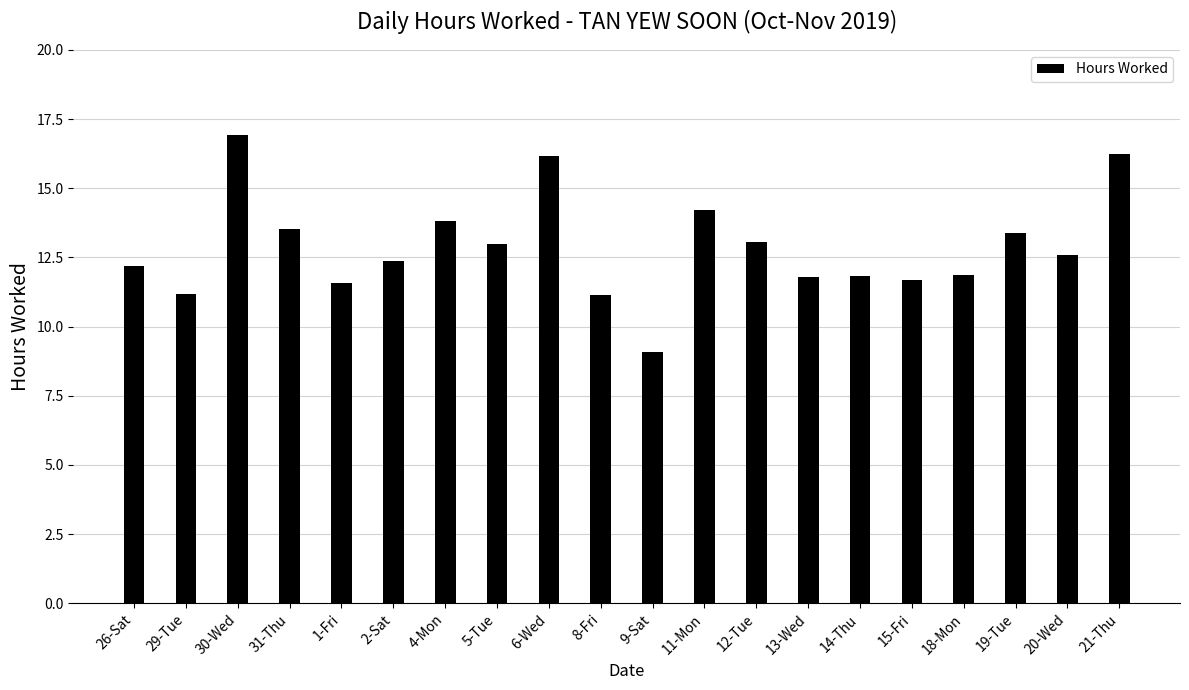

What is the label of the 7th bar from the right?

13-Wed